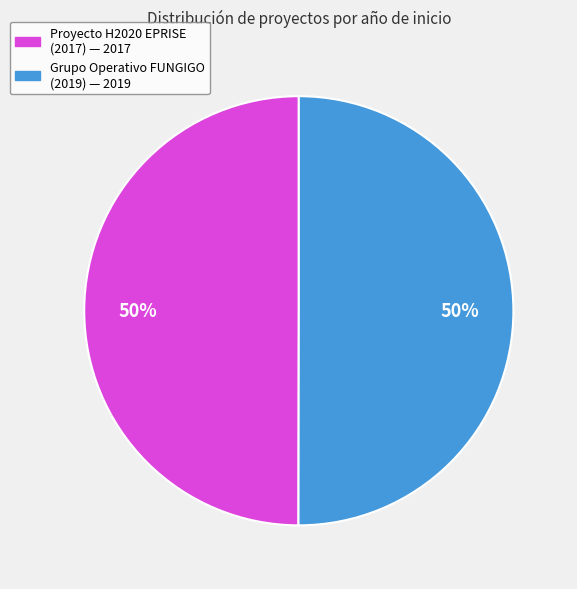

To the nearest percent, what is the average slice percentage?

50%